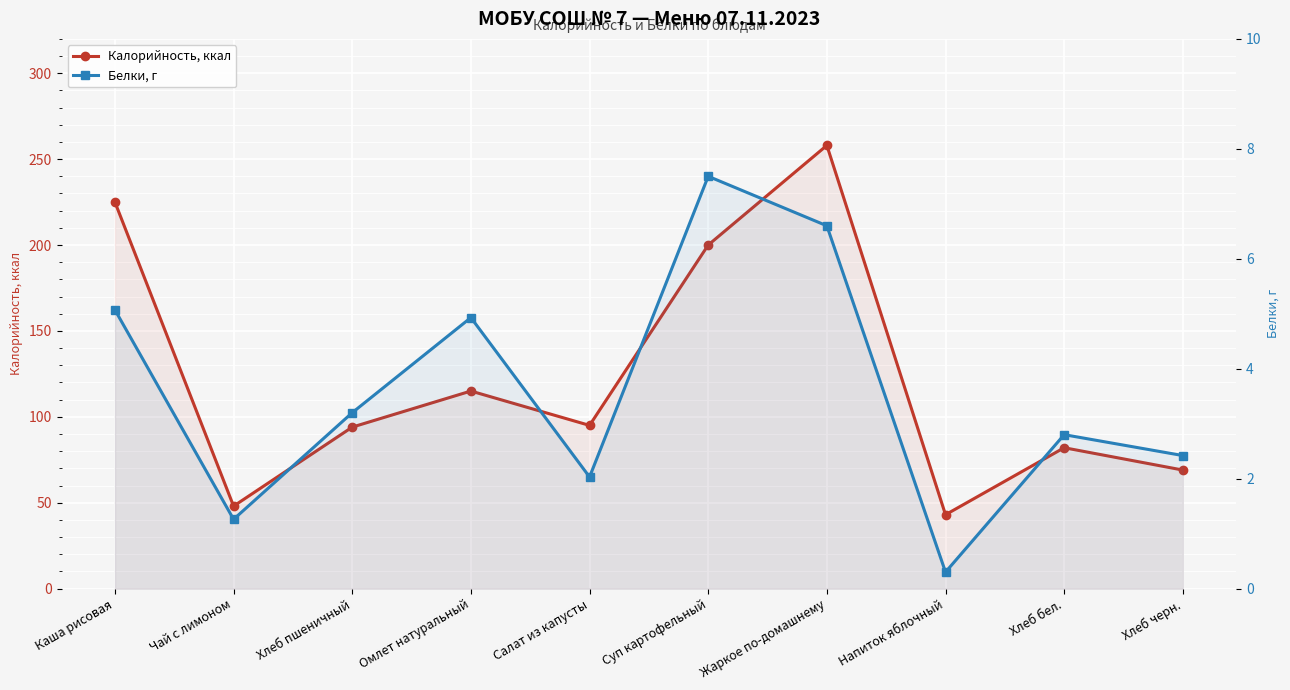

What is the difference between the highest and lowest values at Жаркое по-домашнему?

251.4